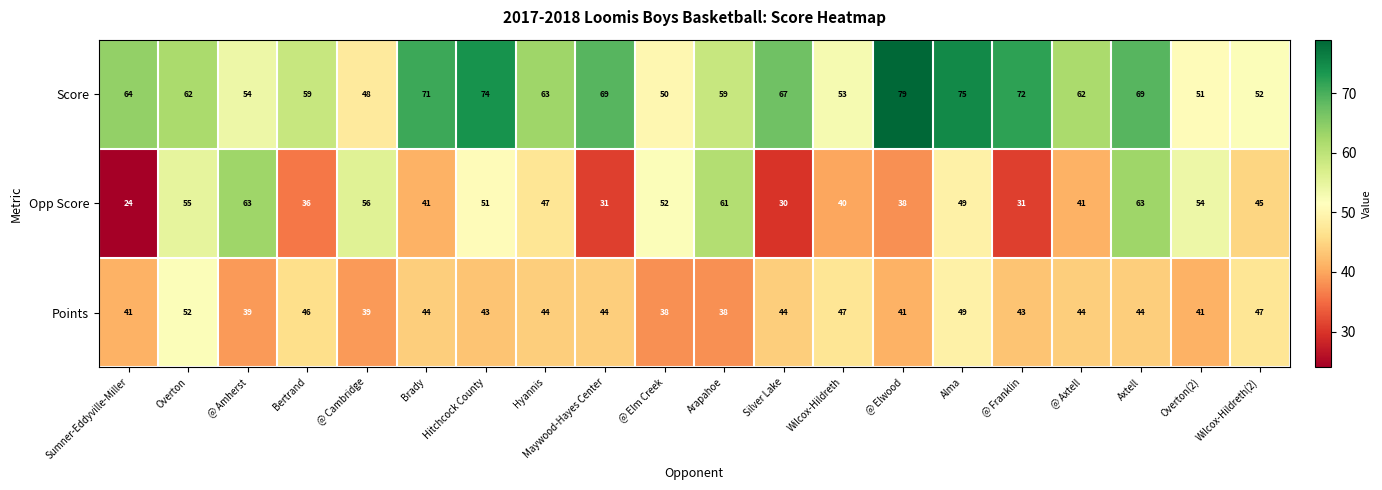

At how many categories does at least one series exceed 58?

15